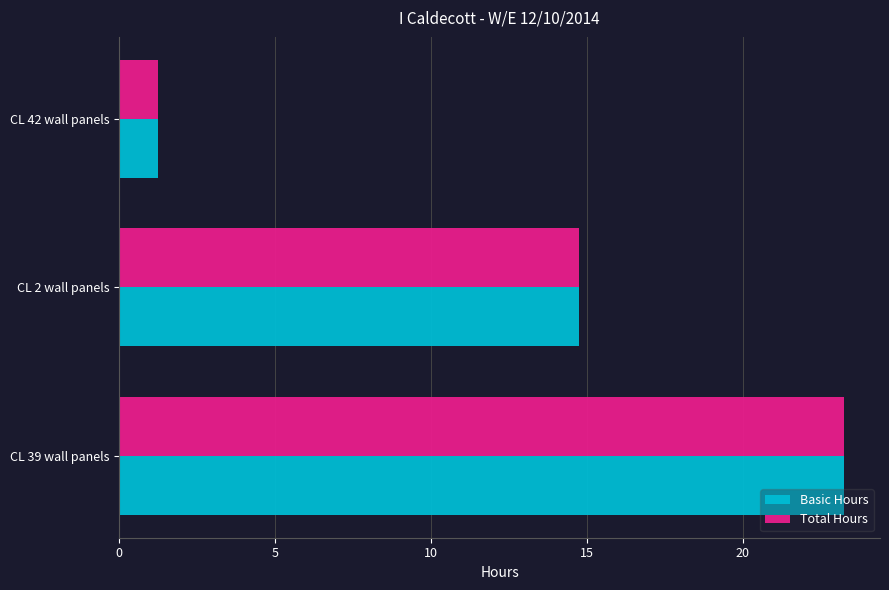

At which label is Total Hours closest to 12?

CL 2 wall panels